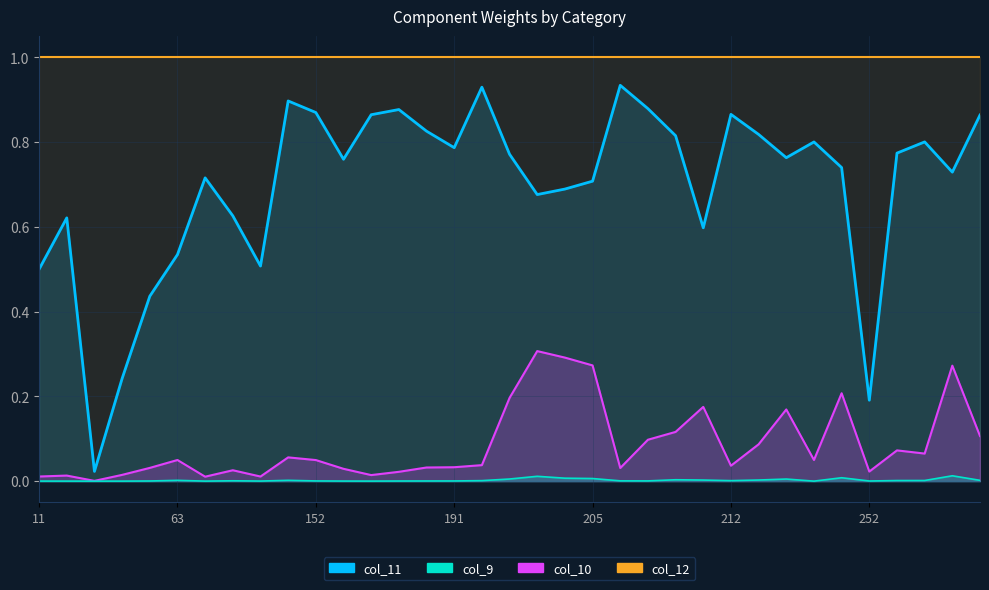

What is the value of the col_11 point at the 26th from the left?

0.9